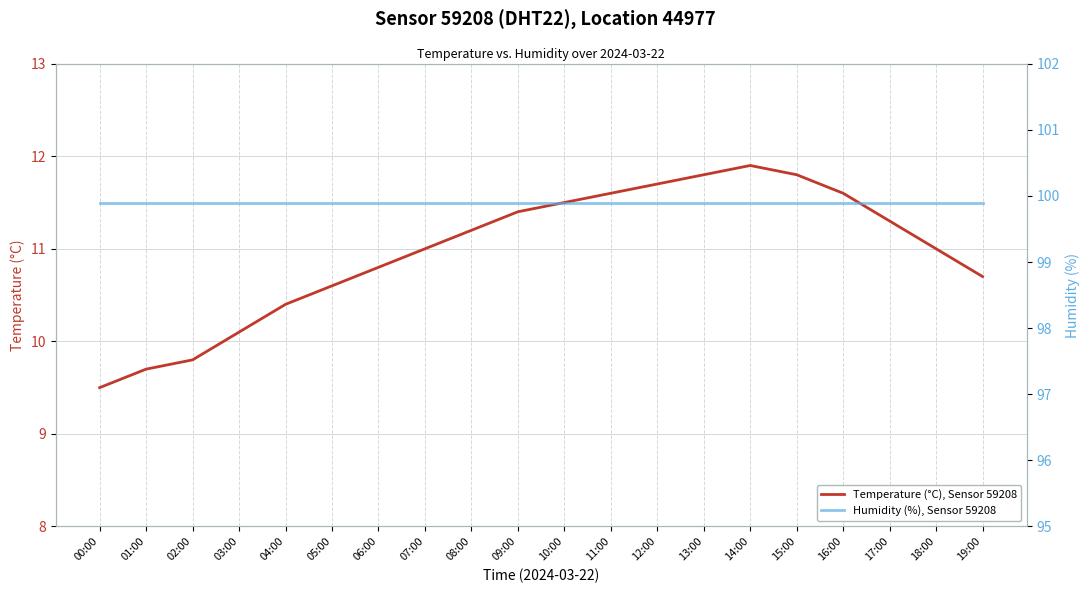

True or false: Humidity (%), Sensor 59208 has more than 2 points higher than both neighbors.

False